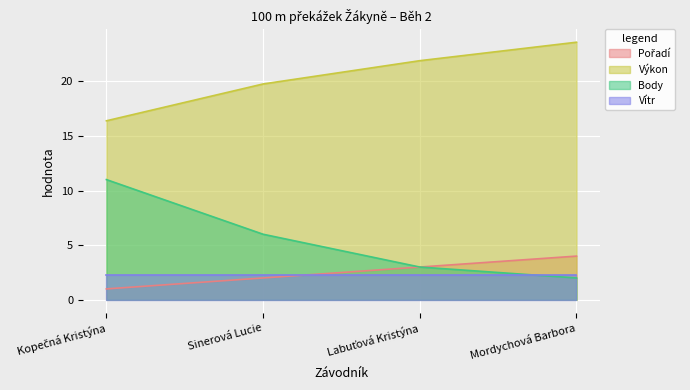

What is the difference between the highest and lowest values at Mordychová Barbora?

21.6